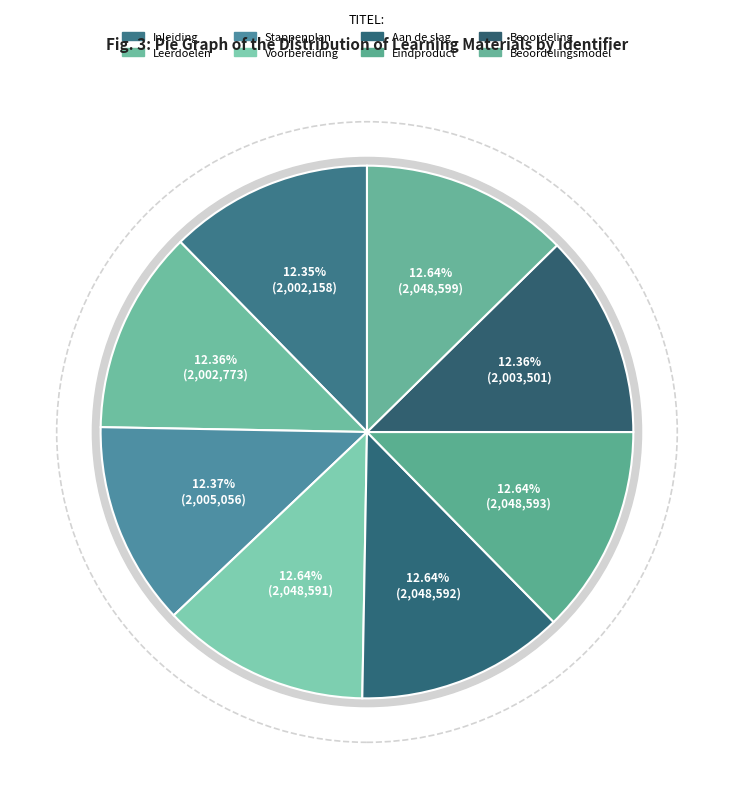

Between Aan de slag and Beoordelingsmodel, which is larger?

Beoordelingsmodel